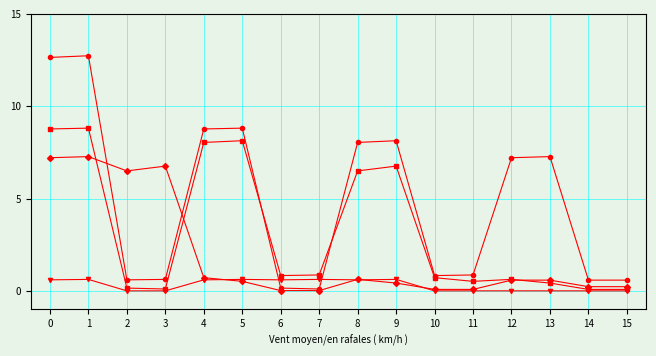

What is the total value across all series at 5?

18.1